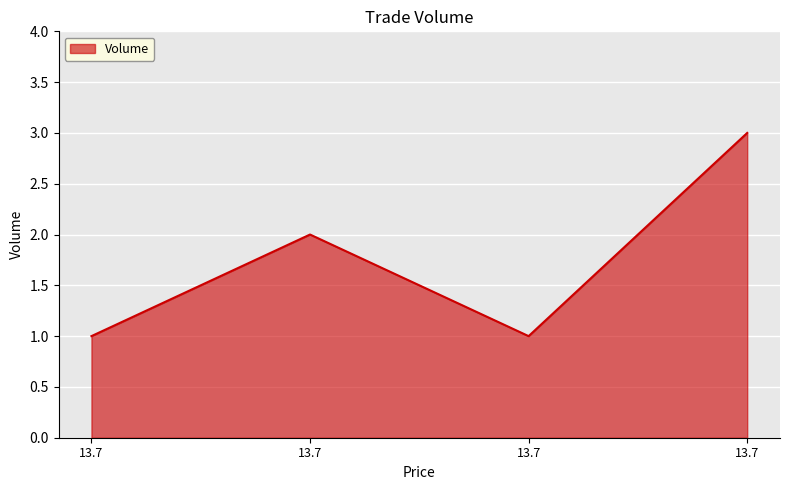

Does the chart have visible grid lines?

Yes